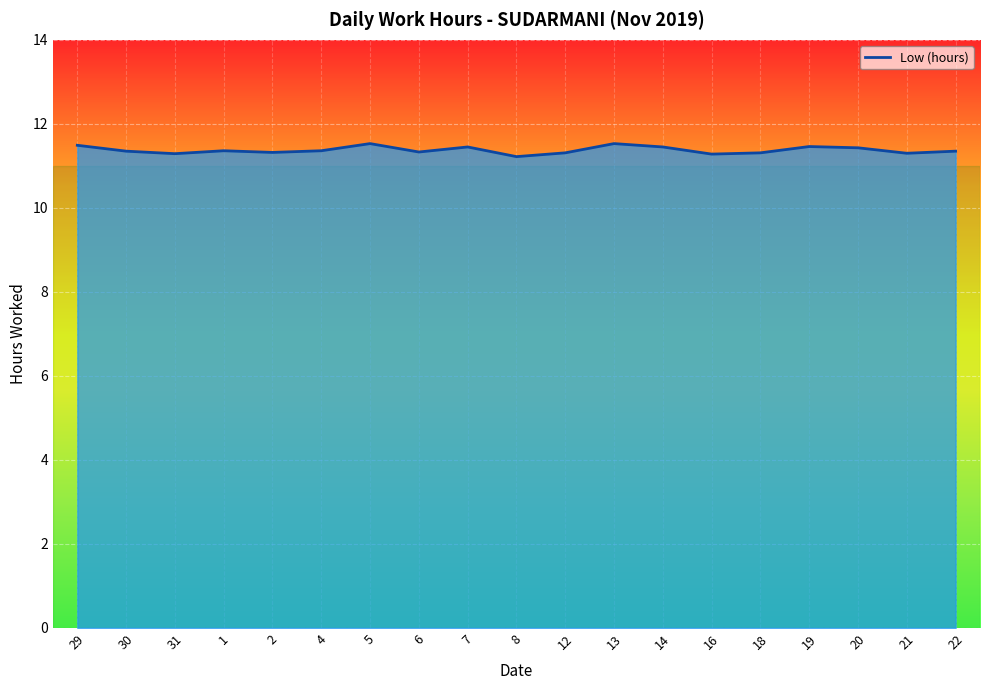

What is the difference between the maximum and minimum values?

0.3